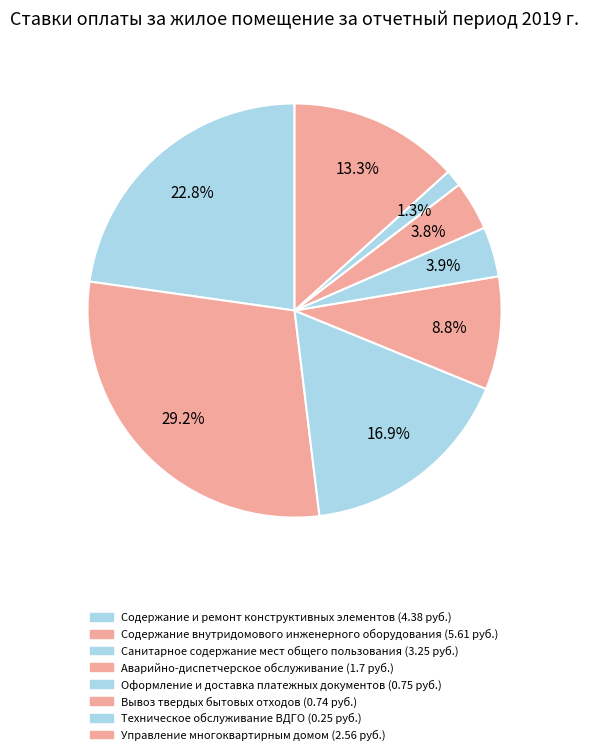

How many slices are in this pie chart?

8